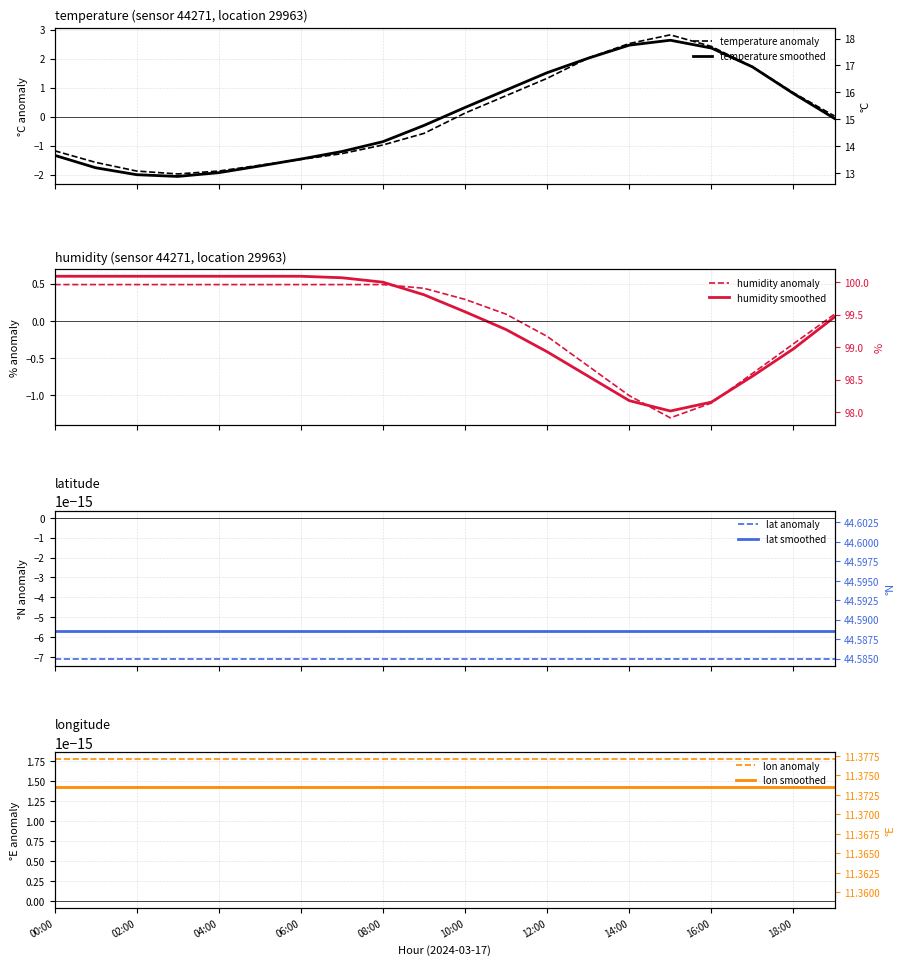

How many interior local valleys does the temperature series have?

1